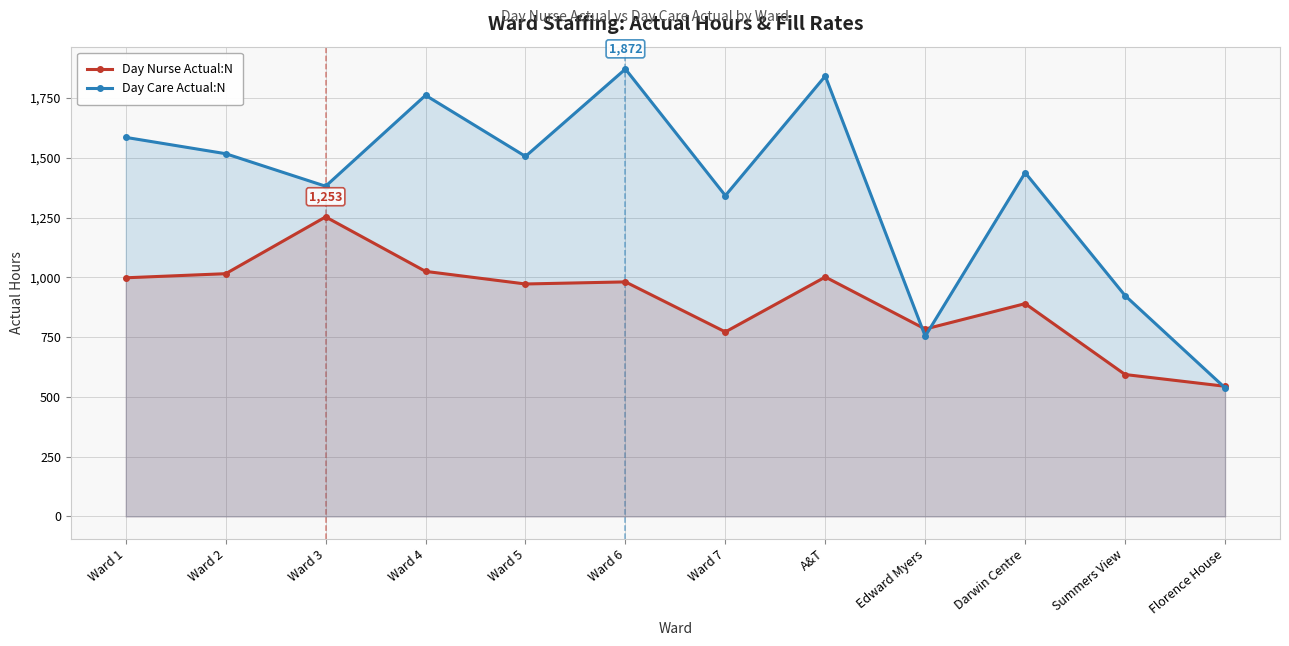

How many categories are shown in the chart?

12